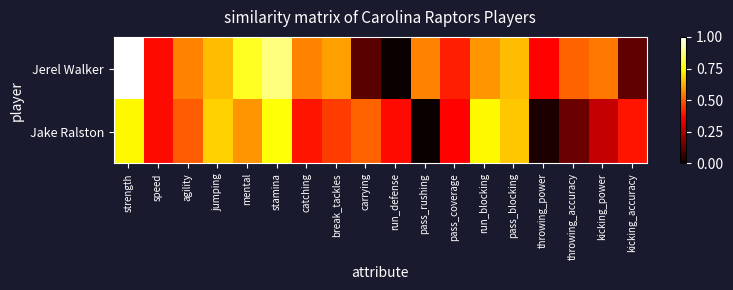

Rank the series by their maximum value, from lowest to highest.

Jake Ralston, Jerel Walker